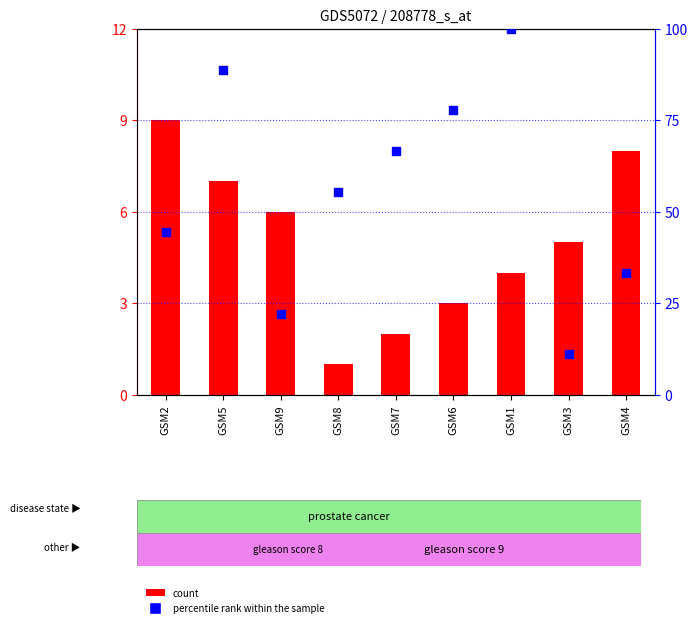

What are all the series names shown in the legend?

count, percentile rank within the sample